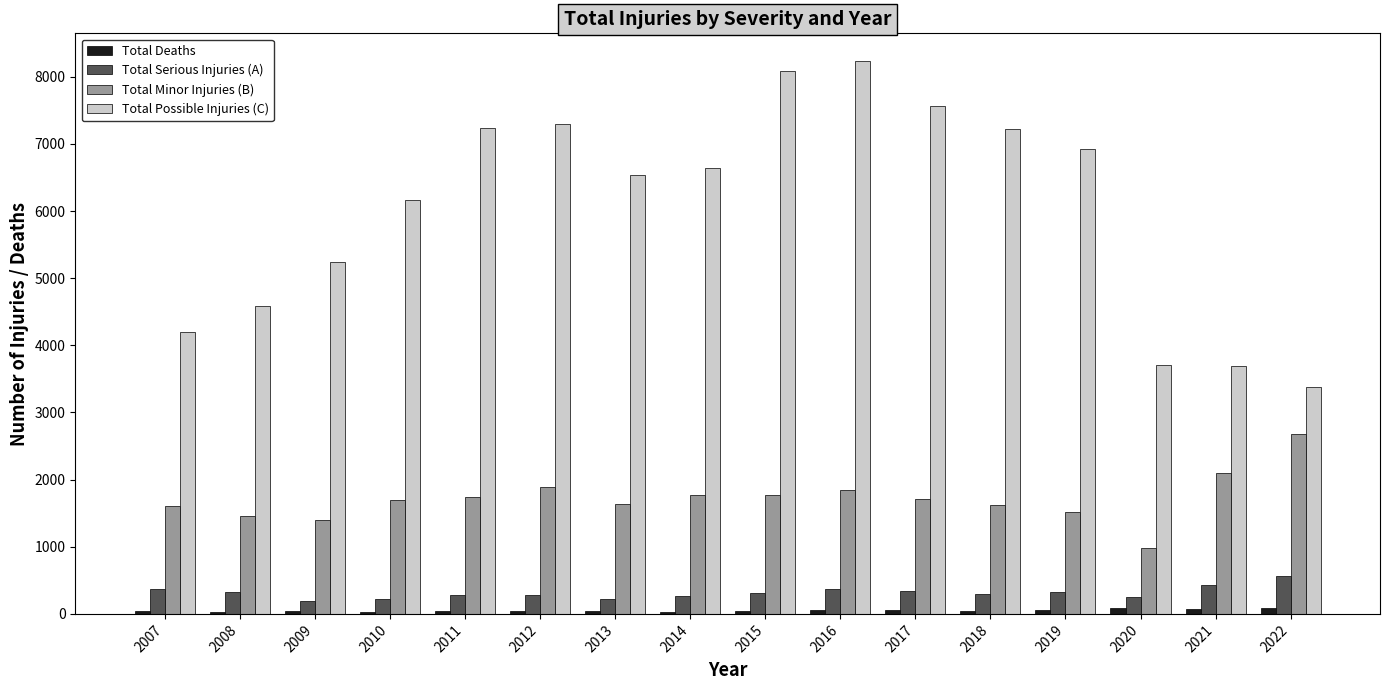

Is it true that Total Minor Injuries (B) equals 985 at 2020?

True